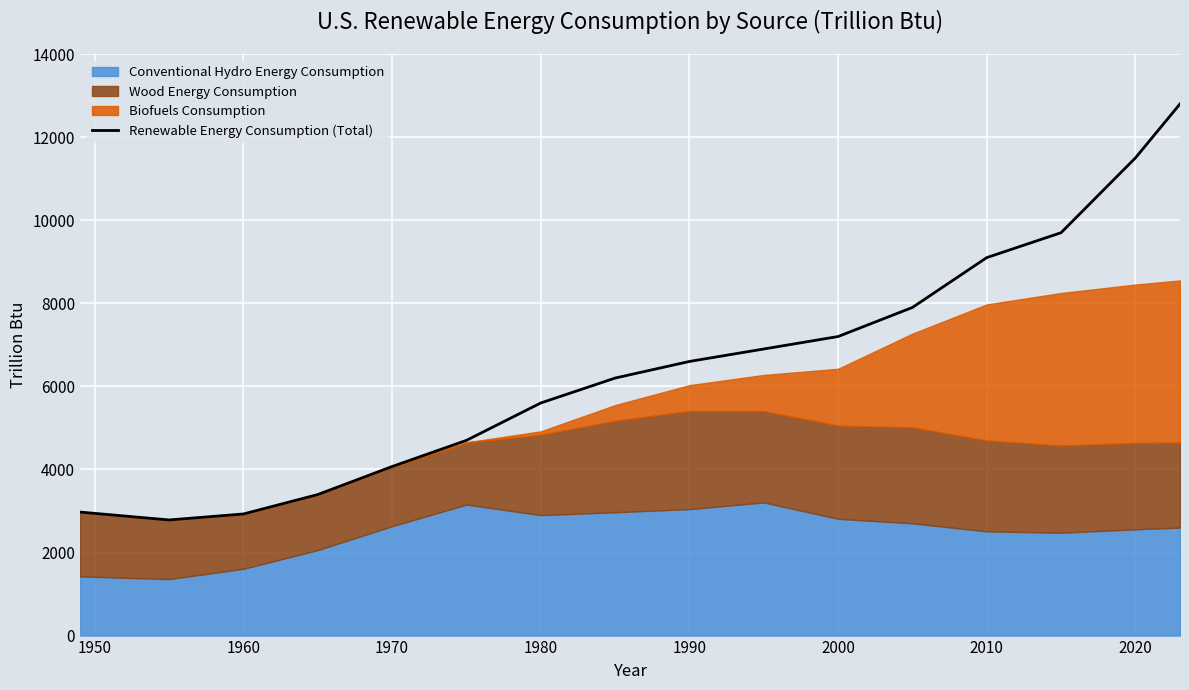

What is the maximum value for Renewable Energy Consumption (Total)?

12800.0